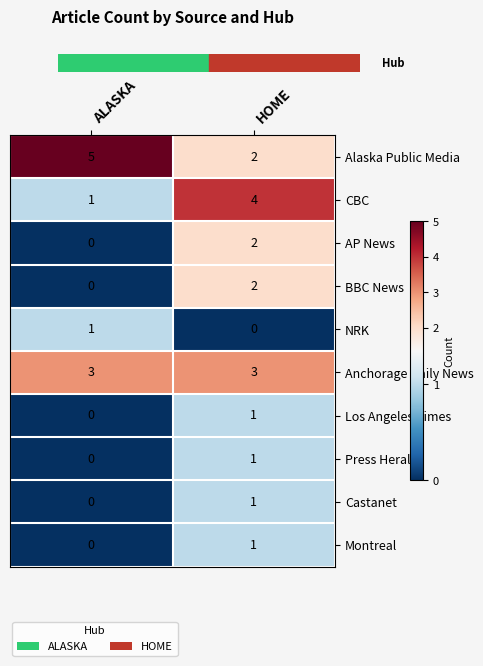

What is the difference between the highest and lowest values at HOME?

4